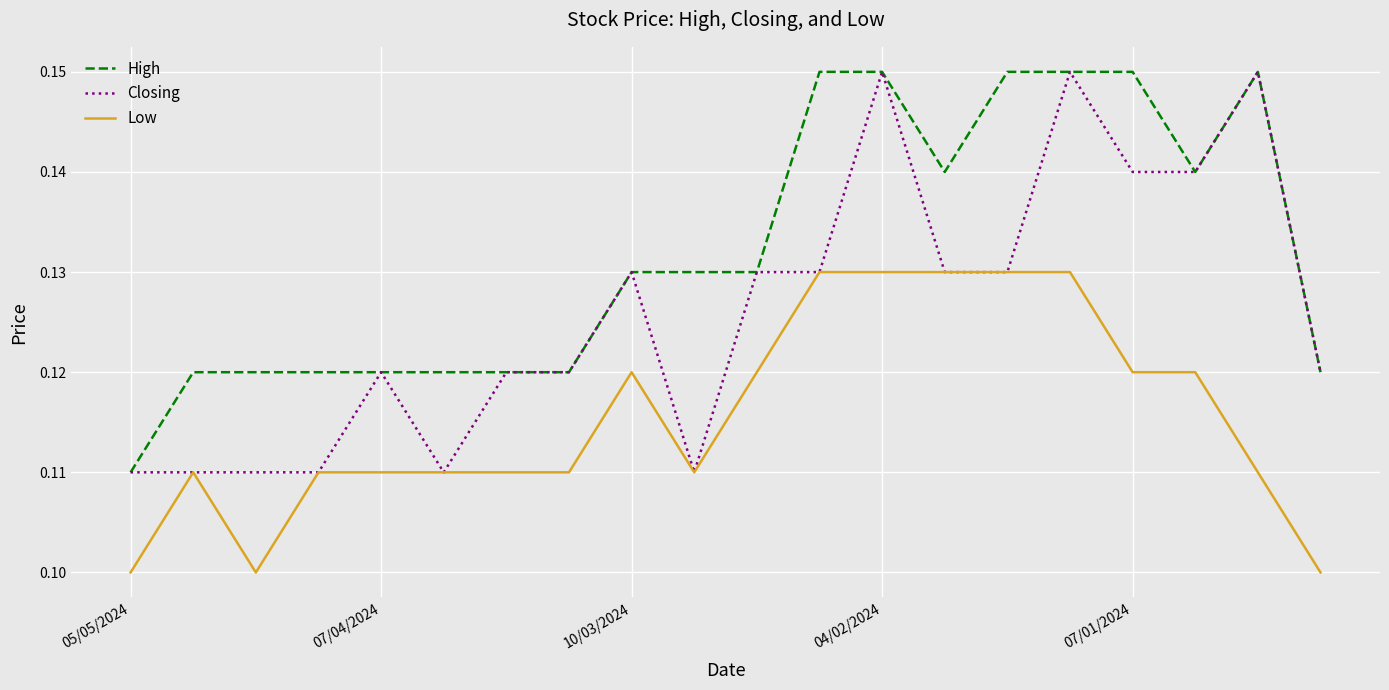

How many Low values are between 0 and 1?

20